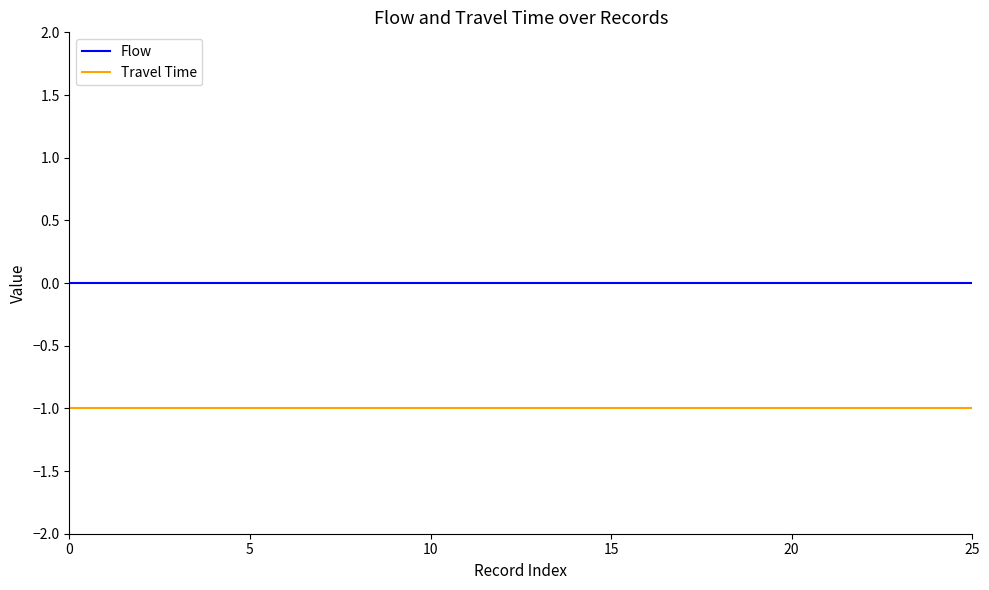

List the series in order of their overall mean, lowest first.

Travel Time, Flow